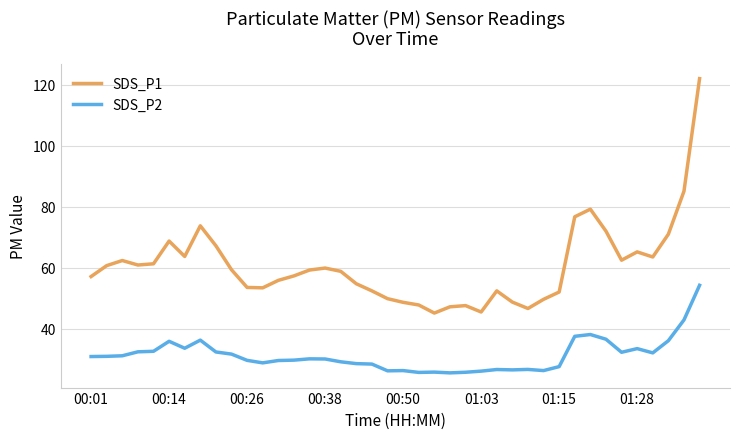

True or false: SDS_P2 and SDS_P1 intersect in this chart.

False